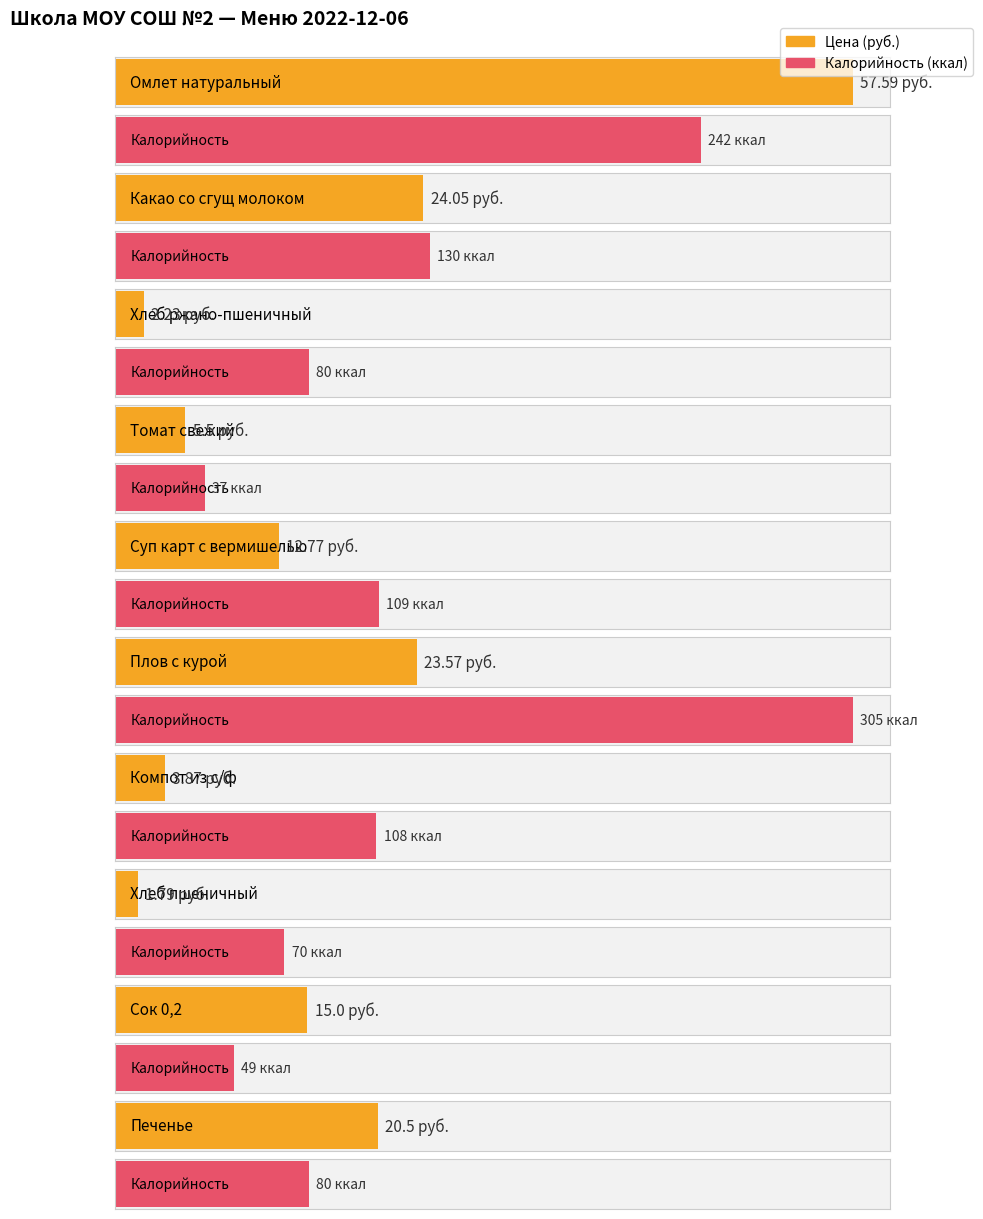

Reading left to right, transcribe all the data shown in this chart.

Цена: Омлет натуральный=57.6	Какао со сгущ молоком=24.1	Хлеб ржано-пшеничный=2.2	Томат свежий=5.5	Суп карт с вермишелью=12.8	Плов с курой=23.6	Компот из с/ф=3.9	Хлеб пшеничный=1.8	Сок 0,2=15.0	Печенье=20.5
Калорийность: Омлет натуральный=242.0	Какао со сгущ молоком=130.0	Хлеб ржано-пшеничный=80.0	Томат свежий=37.0	Суп карт с вермишелью=109.0	Плов с курой=305.0	Компот из с/ф=108.0	Хлеб пшеничный=70.0	Сок 0,2=49.0	Печенье=80.0